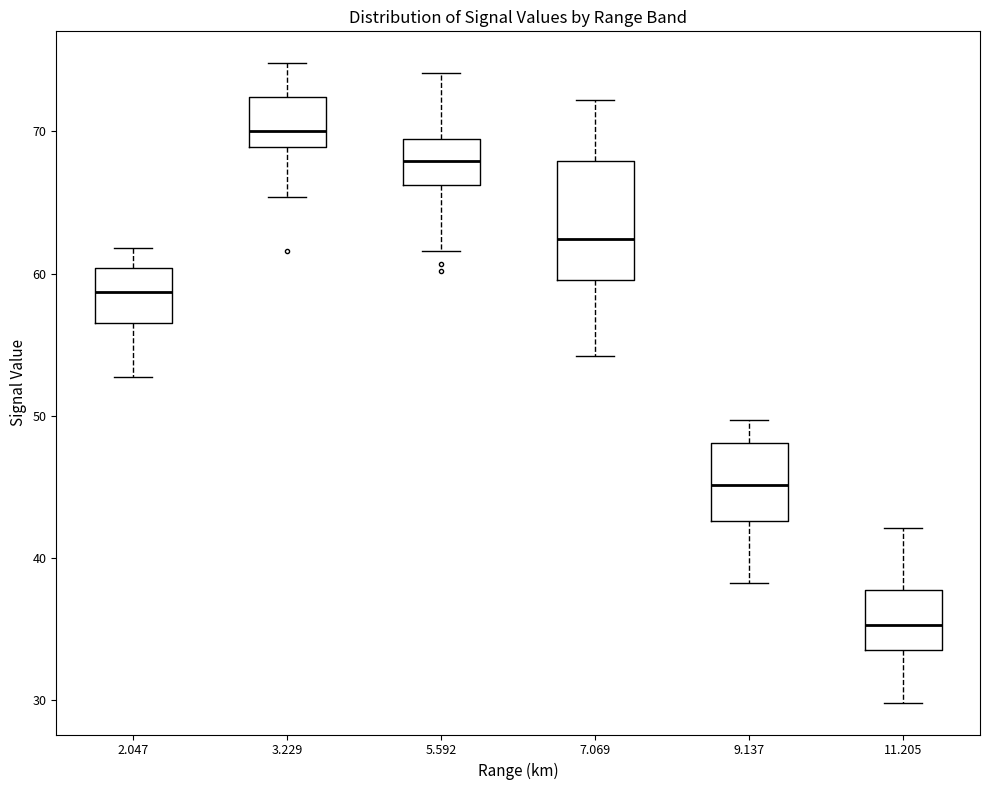

Which box has the lowest median line?

11.205